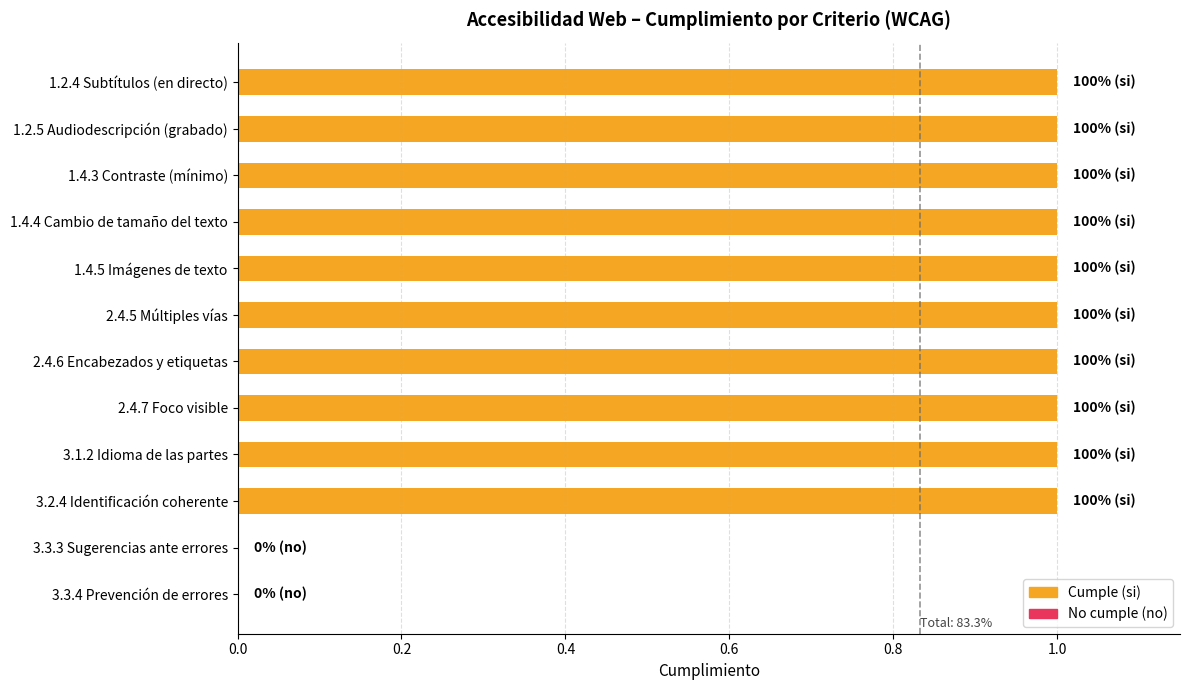

Reading top to bottom, list all the values displayed in this chart.

1.2.4 Subtítulos (en directo)=1	1.2.5 Audiodescripción (grabado)=1	1.4.3 Contraste (mínimo)=1	1.4.4 Cambio de tamaño del texto=1	1.4.5 Imágenes de texto=1	2.4.5 Múltiples vías=1	2.4.6 Encabezados y etiquetas=1	2.4.7 Foco visible=1	3.1.2 Idioma de las partes=1	3.2.4 Identificación coherente=1	3.3.3 Sugerencias ante errores=0	3.3.4 Prevención de errores=0